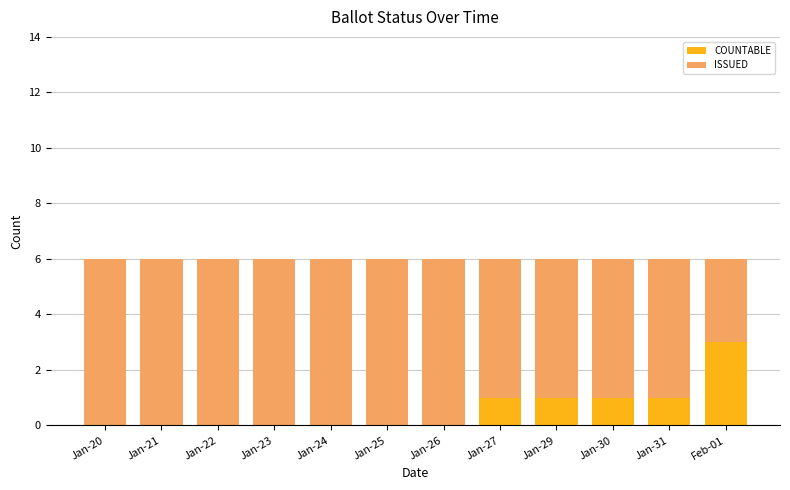

Is it true that COUNTABLE equals 2 at Jan-25?

False